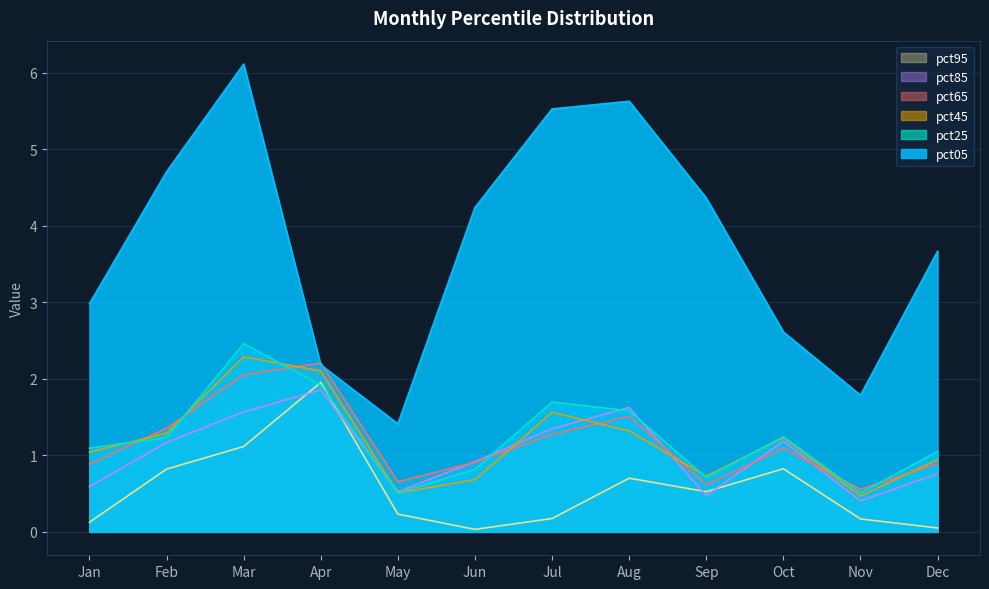

At which label is pct25 closest to 1?

Dec